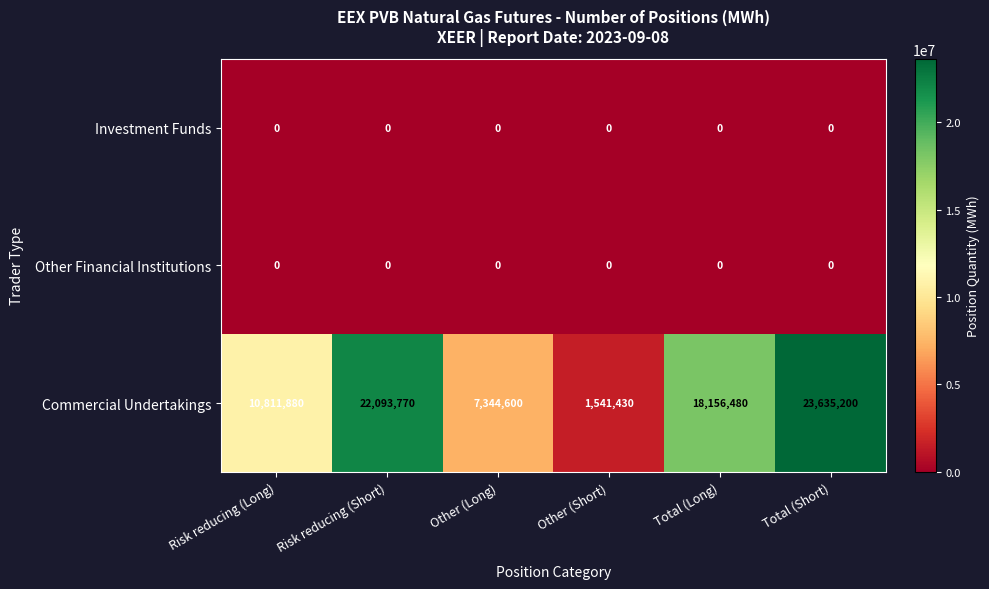

What is the difference between the second highest and minimum values in the Commercial Undertakings series?

20552340